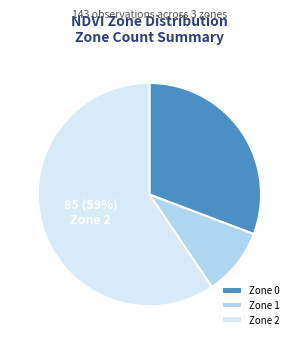

Which slice is the smallest?

Zone 1